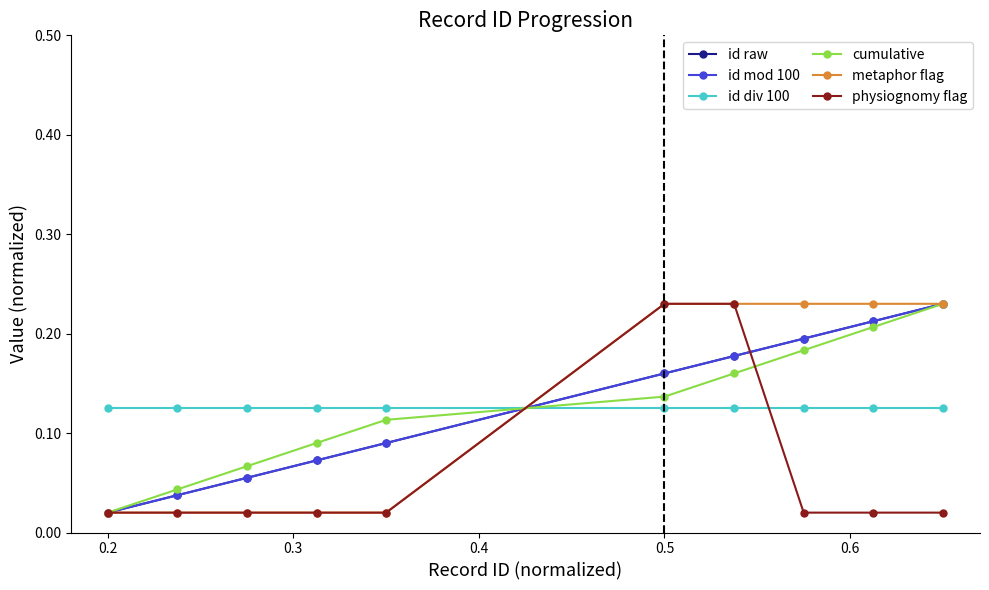

Does the chart have visible grid lines?

No